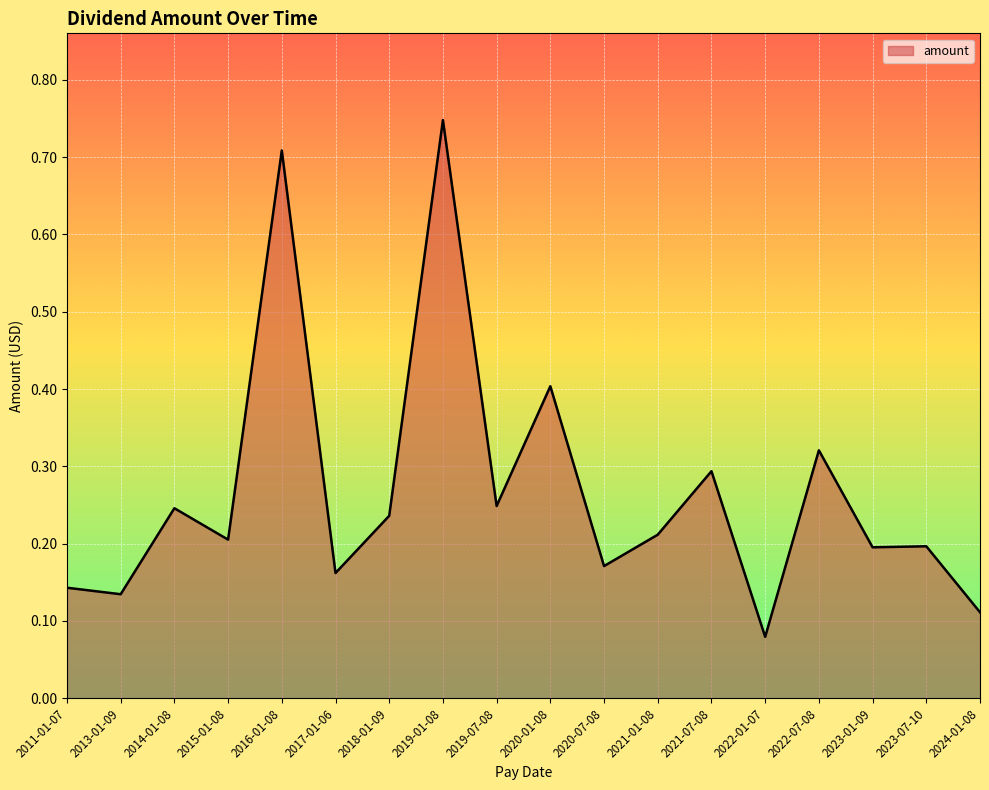

What position from the left is 2021-07-08?

13